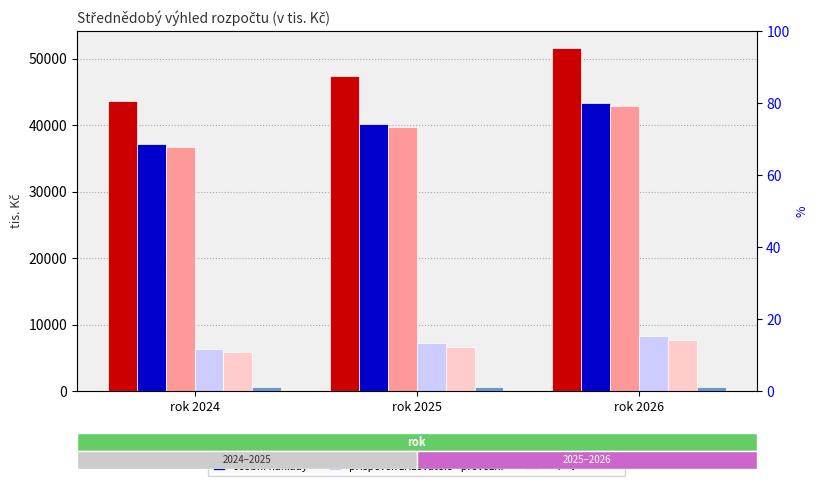

Read the Výnosy celkem value at rok 2026, to the nearest 10.

51570